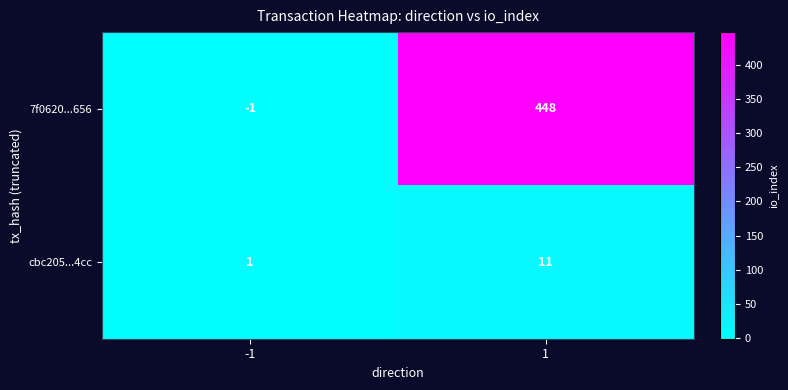

How many values in the 7f0620...656 series are below 448?

1